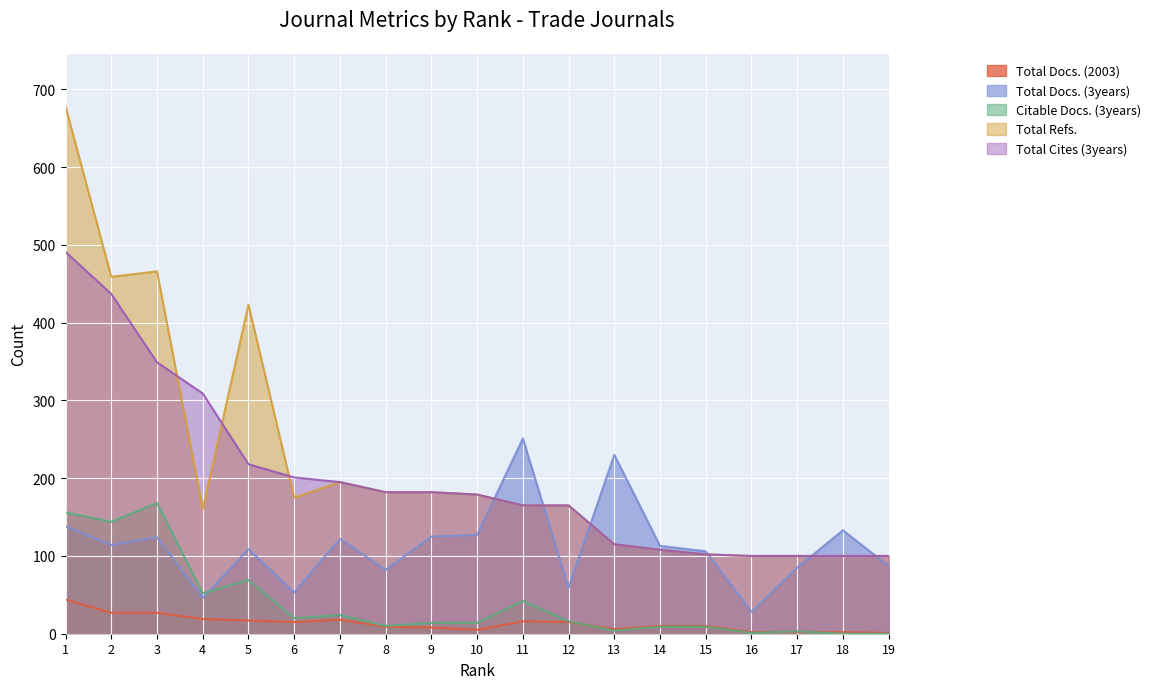

At which label is Total Cites (3years) closest to 295?

4